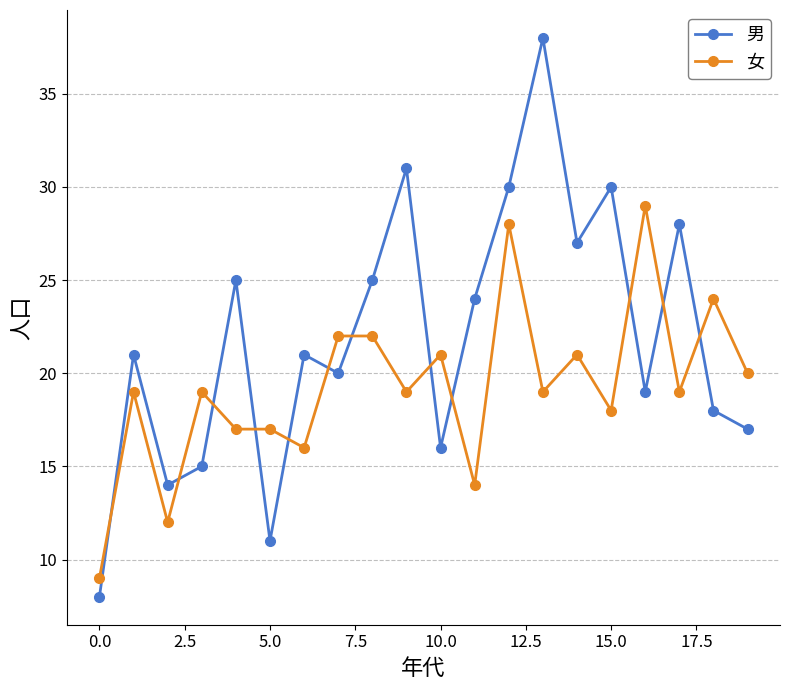

What are all the series names shown in the legend?

男, 女